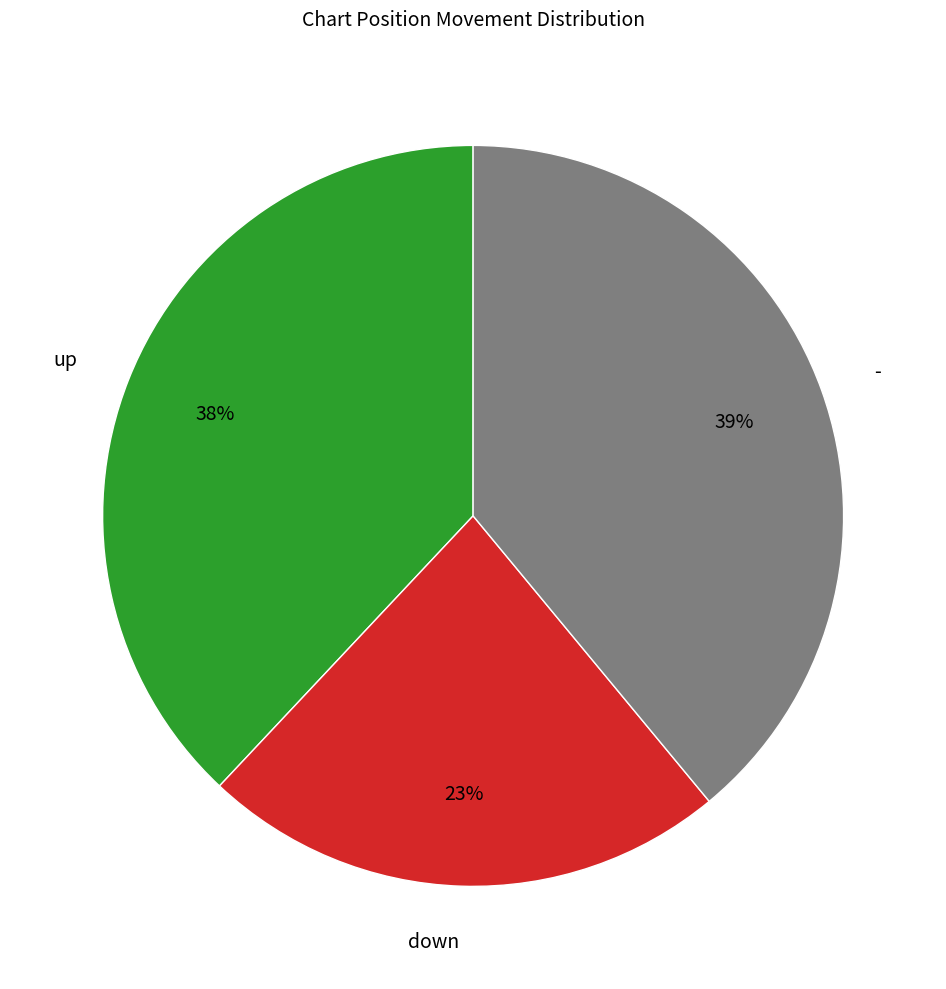

Is there a majority slice in this chart?

No